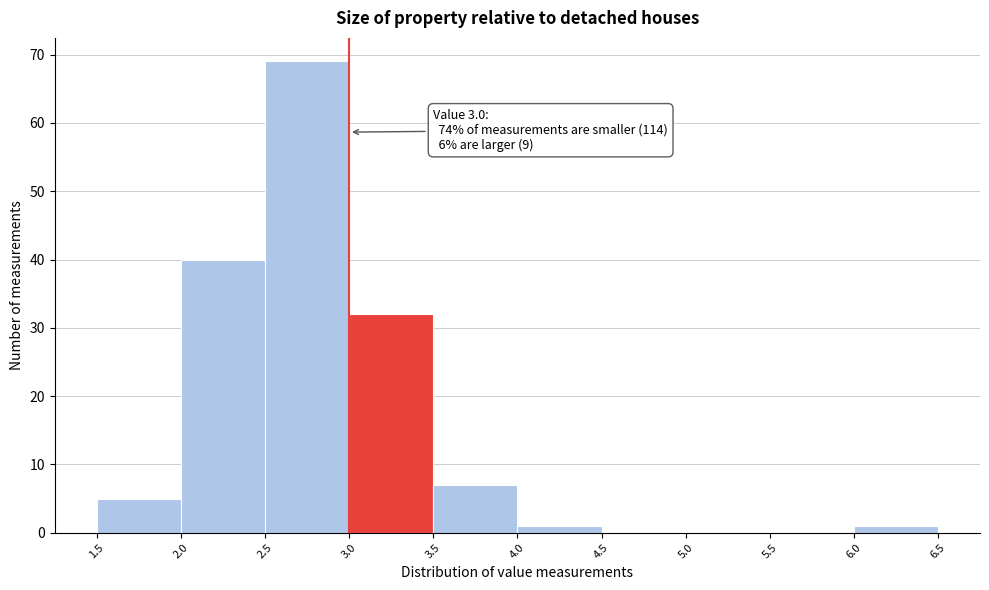

Which range on the x-axis has the tallest bar?

2.5 to 3.0